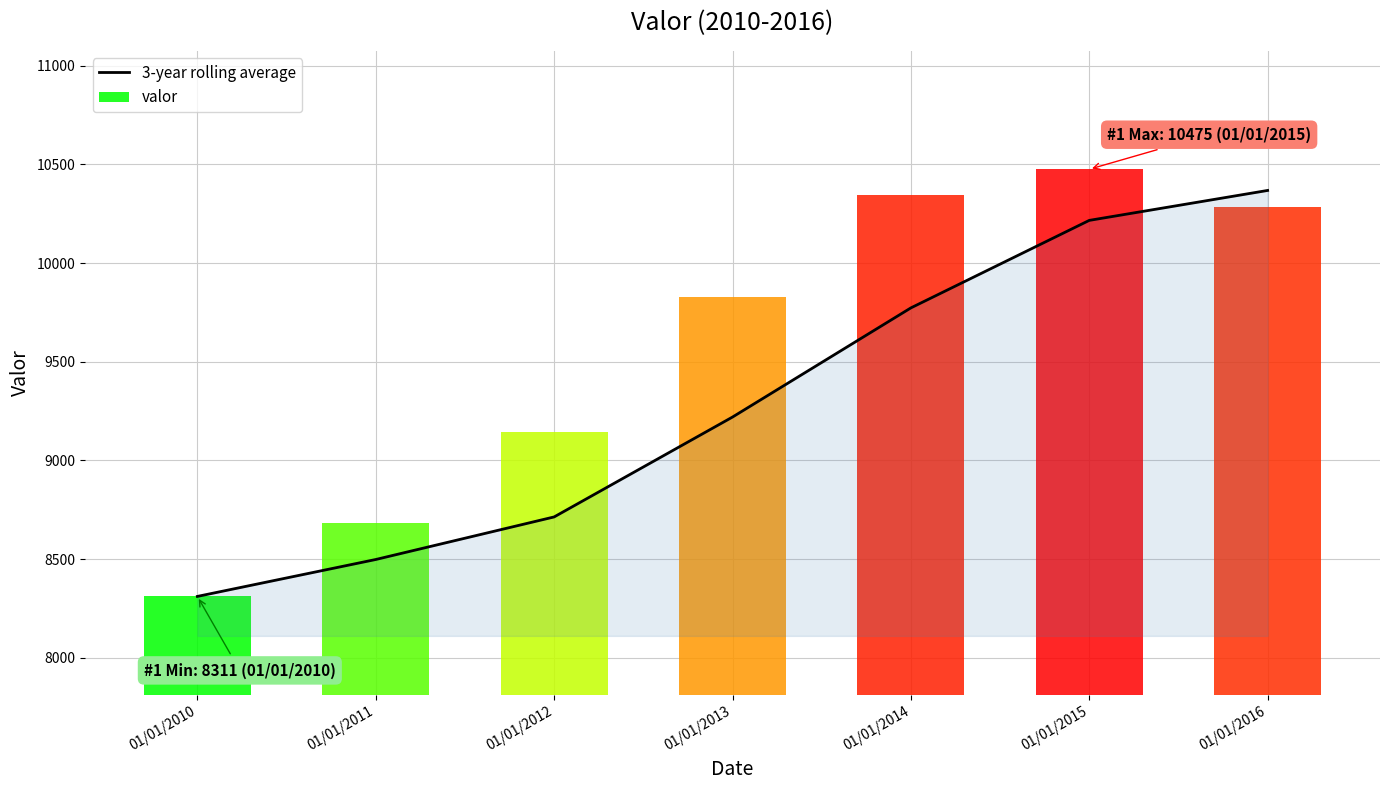

Are the bars horizontal?

No